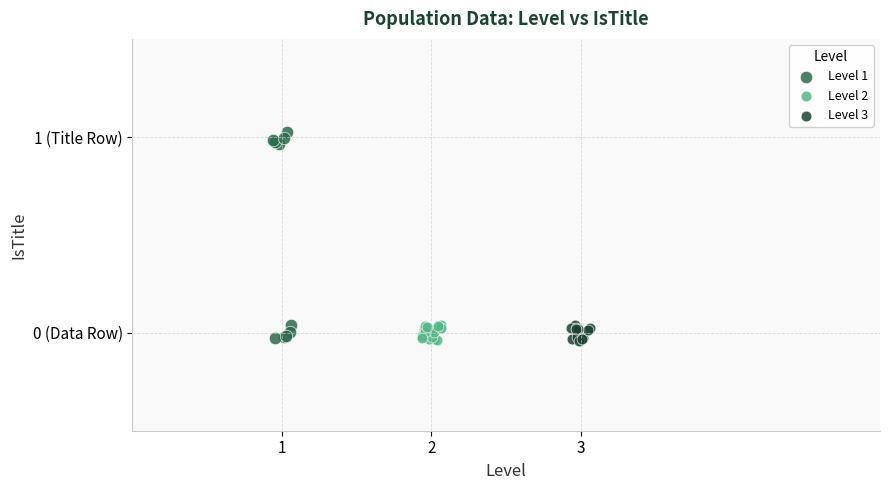

Which series reaches the maximum Y coordinate?

Level 1